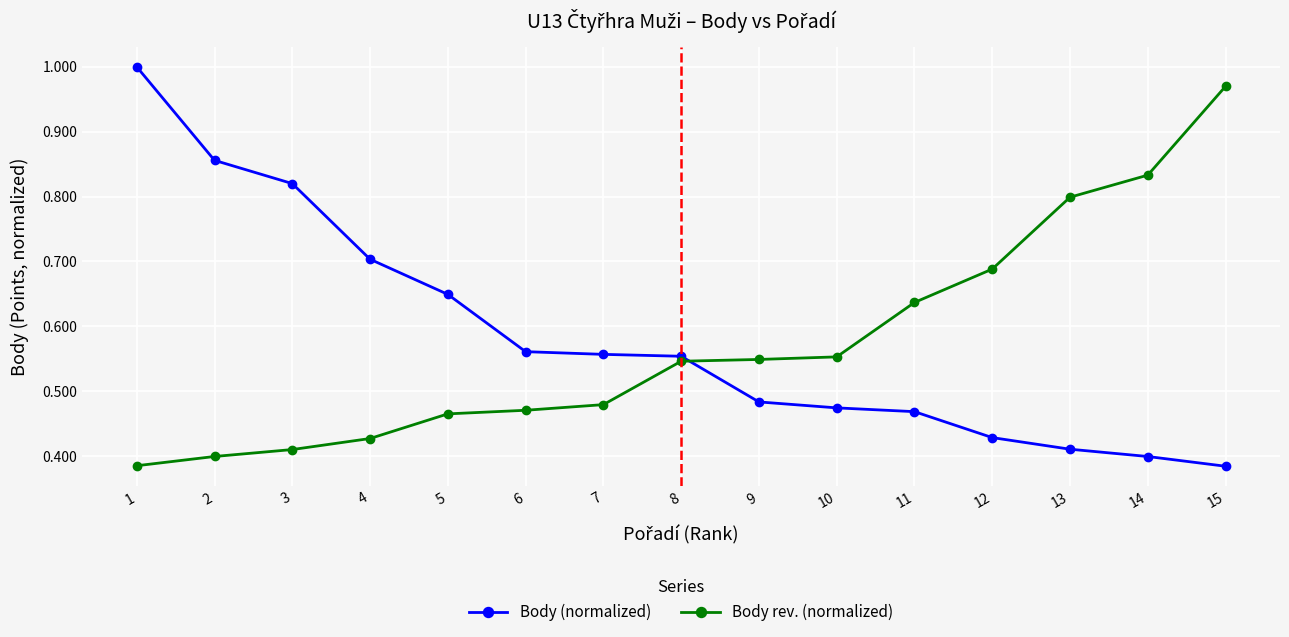

Rank the series by their maximum value, from lowest to highest.

Body rev. (normalized), Body (normalized)